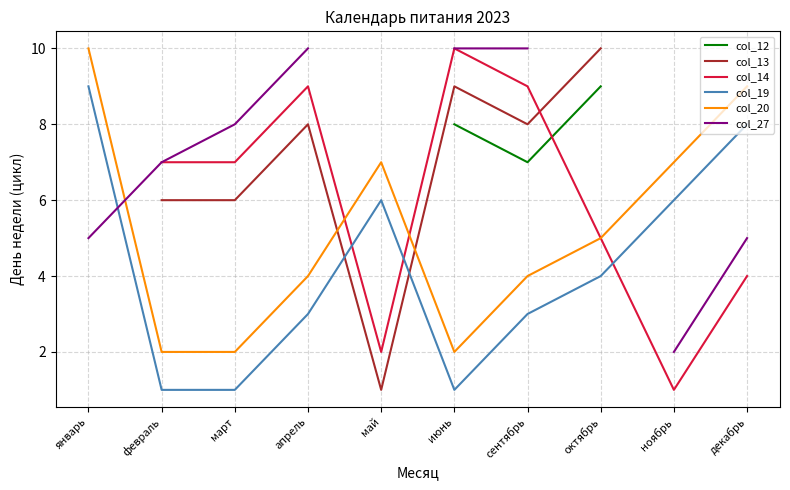

What is the difference between the col_20 values at ноябрь and октябрь?

2